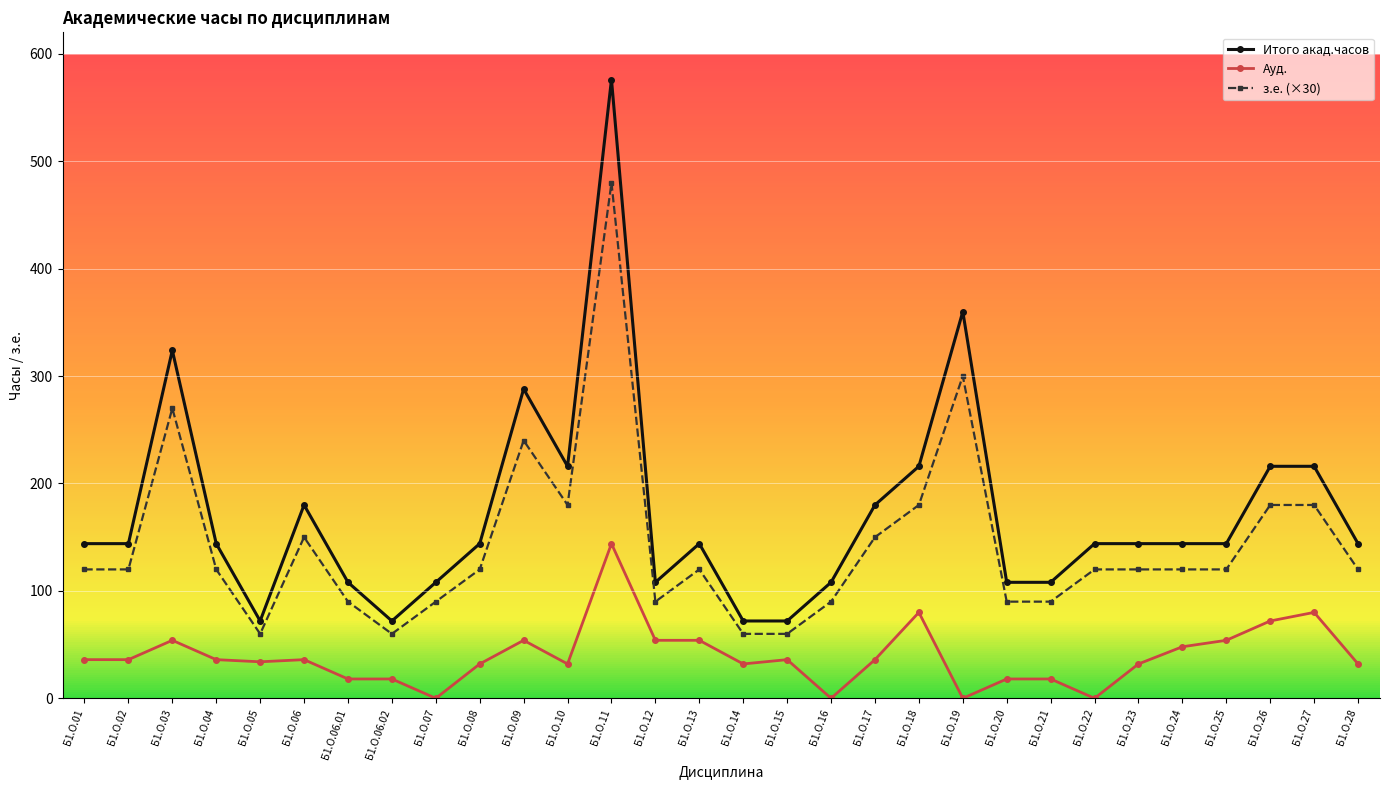

Which series has the largest total across all categories?

Итого акад.часов